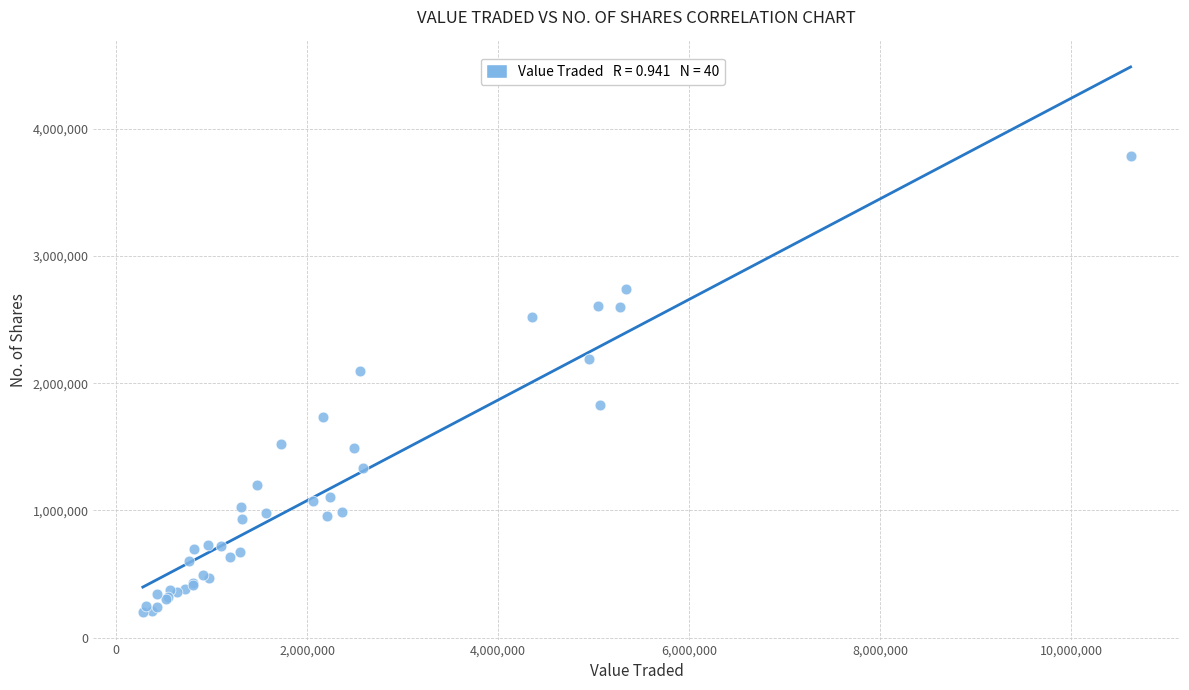

What Y value in the scatter plot is closest to 1993664?

2098496